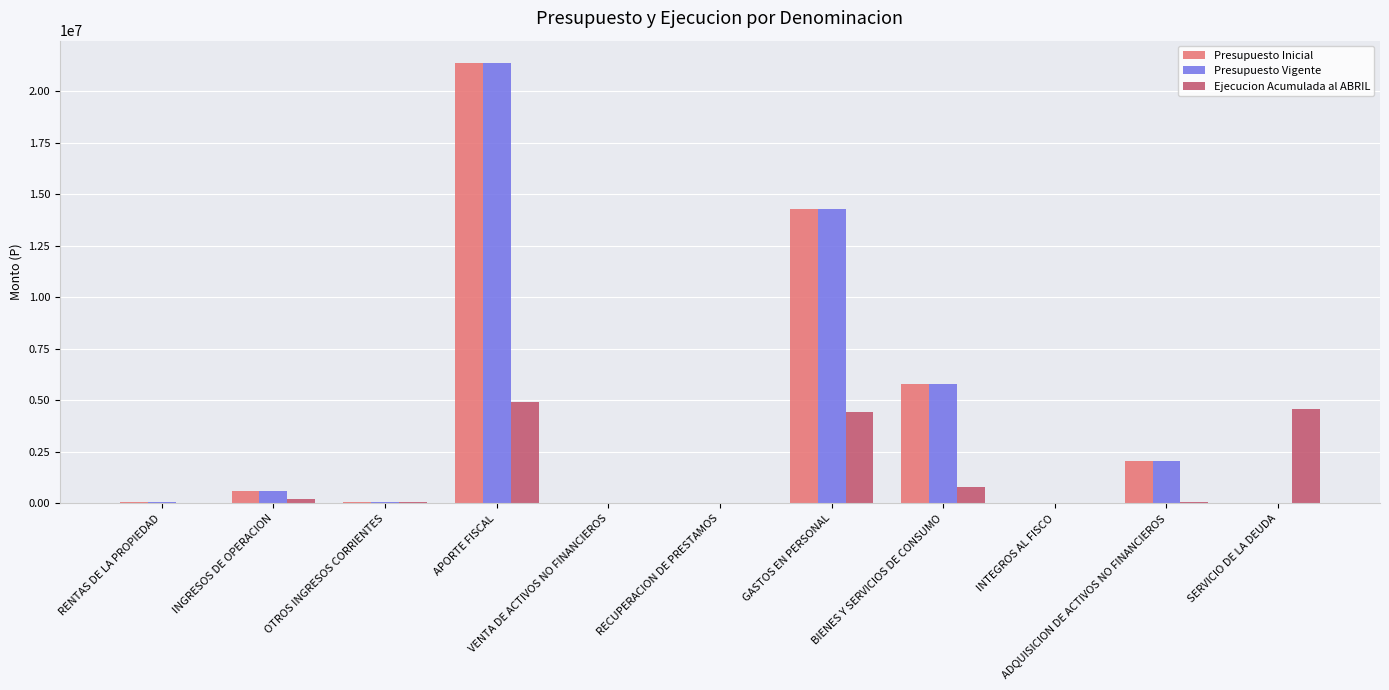

What is the sum of all Presupuesto Vigente values?

44352505